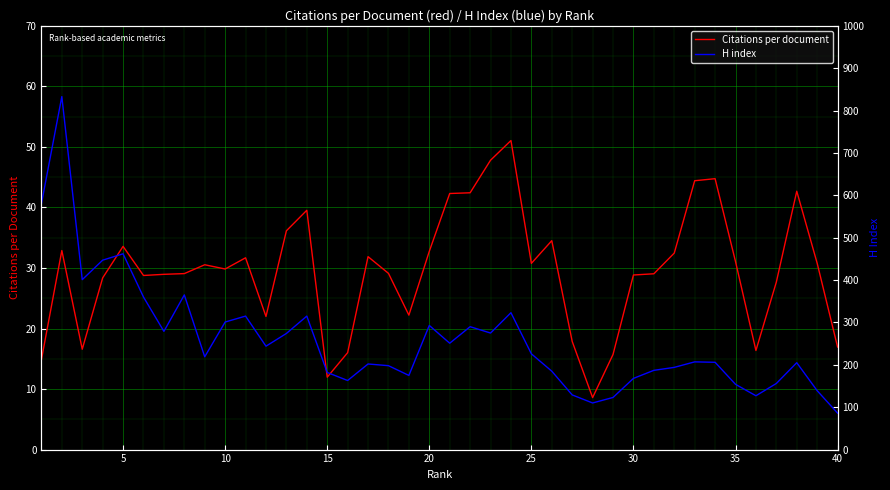

What is the sum of all Citations per document values?

1182.6